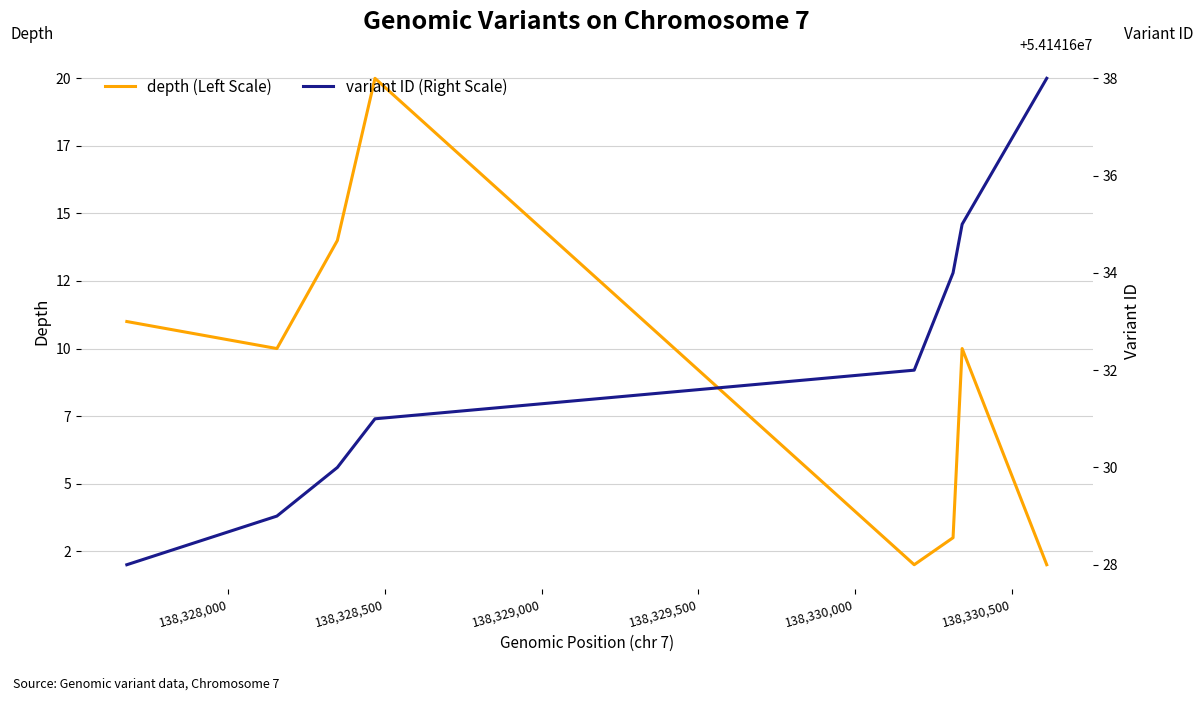

How many lines are shown in the chart?

2